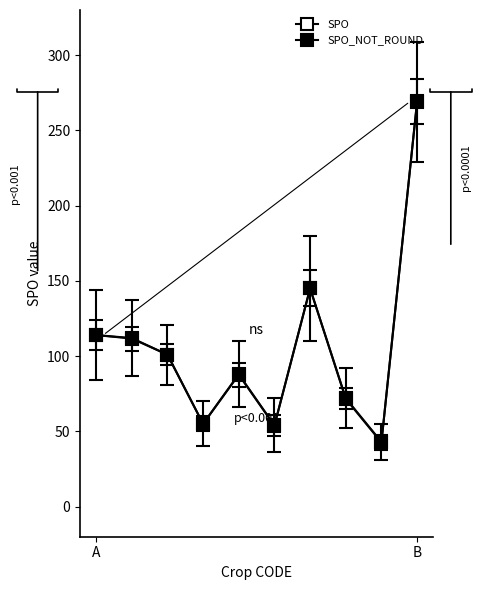

How many lines are shown in the chart?

2